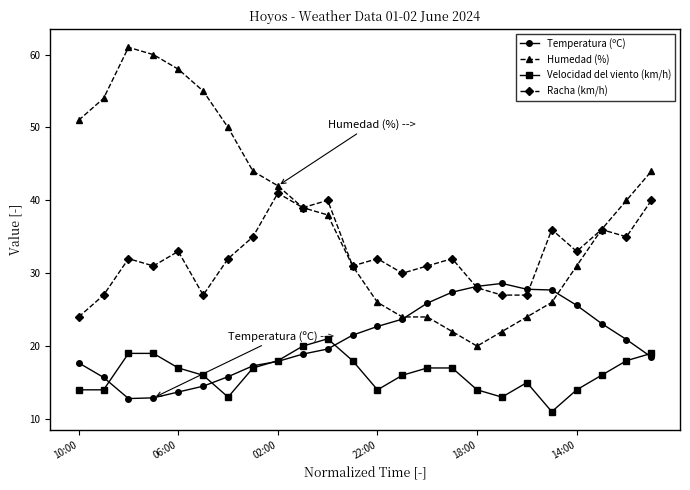

Which series has the widest spread of values?

Humedad (%)